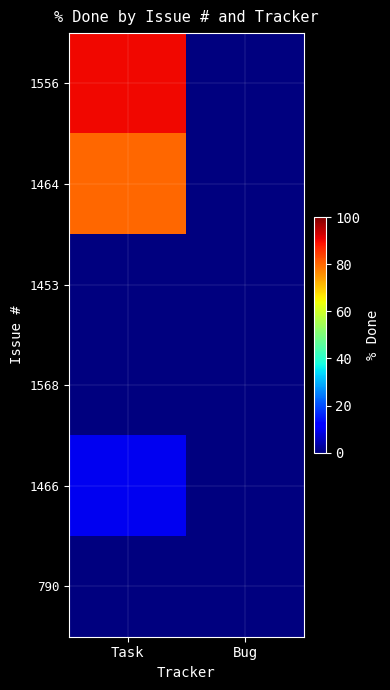

Which has a higher value, Bug or Task?

Task